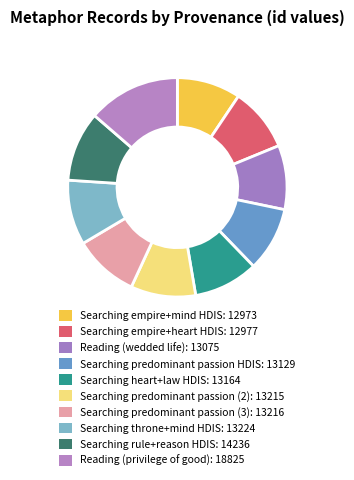

How many slices are in this pie chart?

10